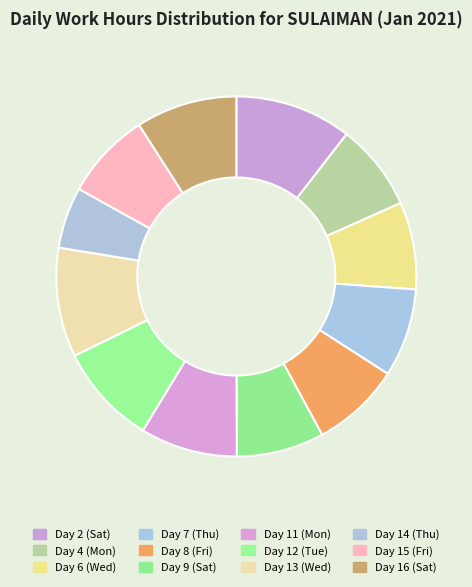

Which slice is the largest?

Day 2 (Sat)